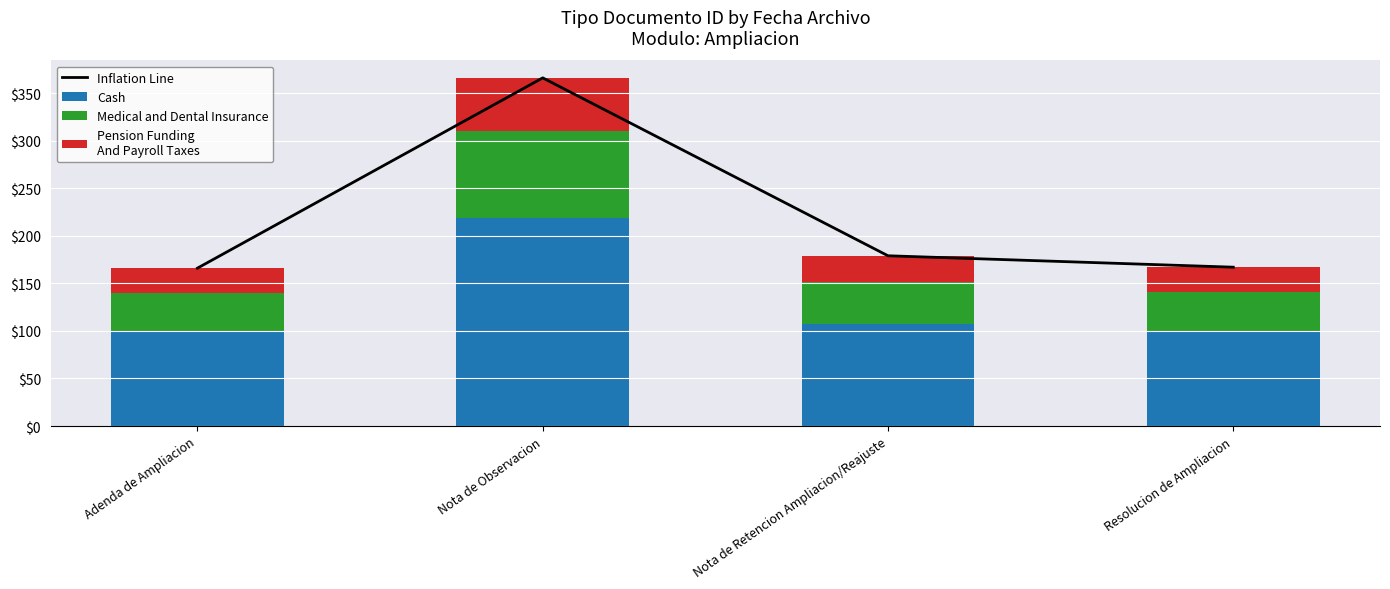

Which series changed the most between Nota de Observacion and Resolucion de Ampliacion?

Inflation Line